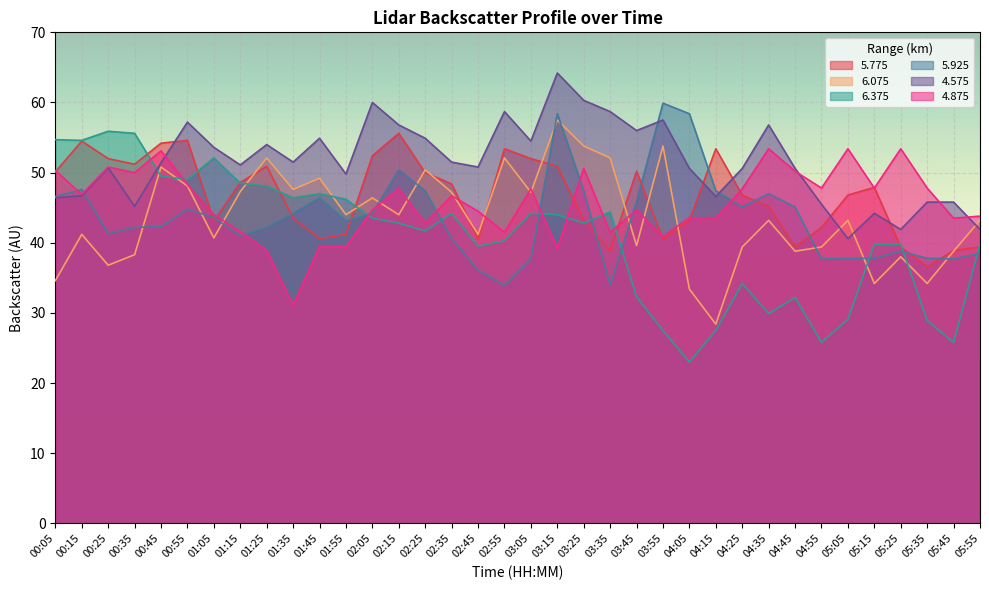

Rank the series at 02:55 from highest to lowest value.

4.575, 5.775, 6.075, 4.875, 6.375, 5.925